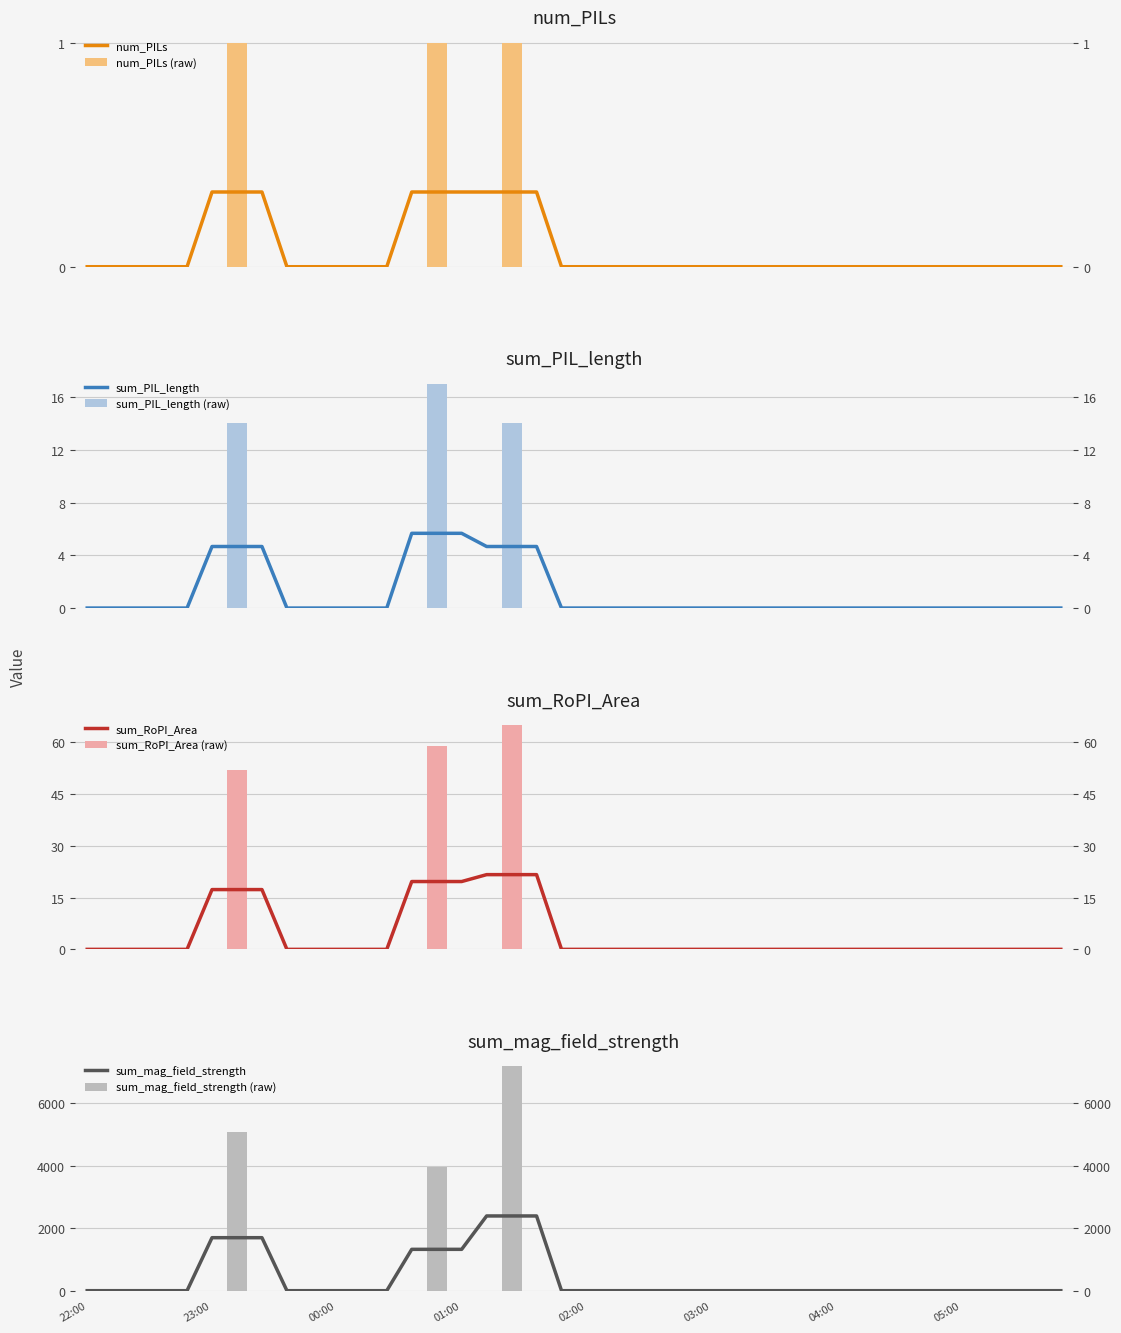

Are the bars grouped side by side (vs. stacked)?

Yes